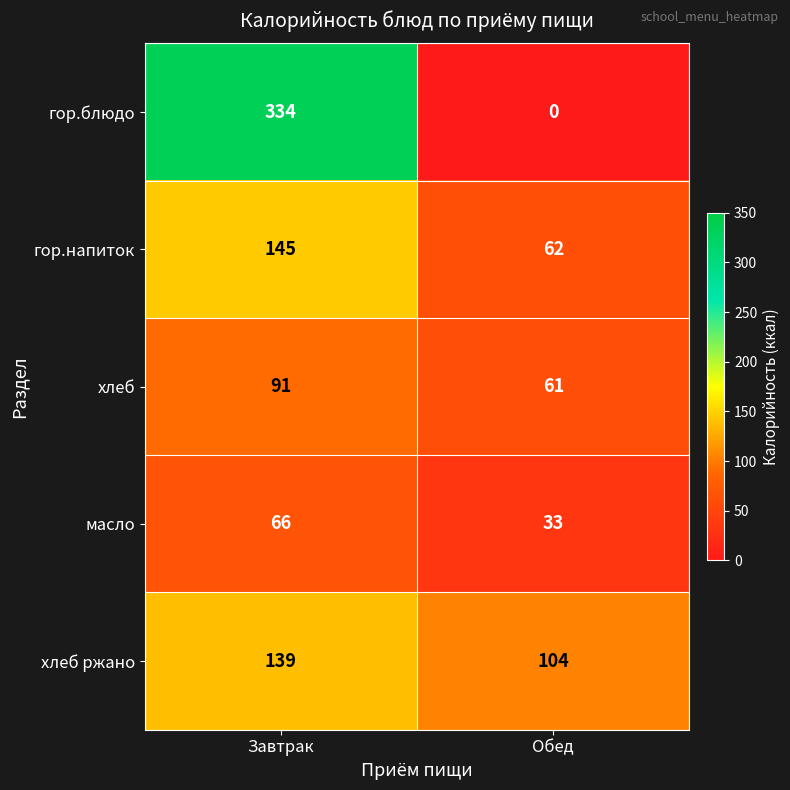

Which series has the largest total across all categories?

гор.блюдо